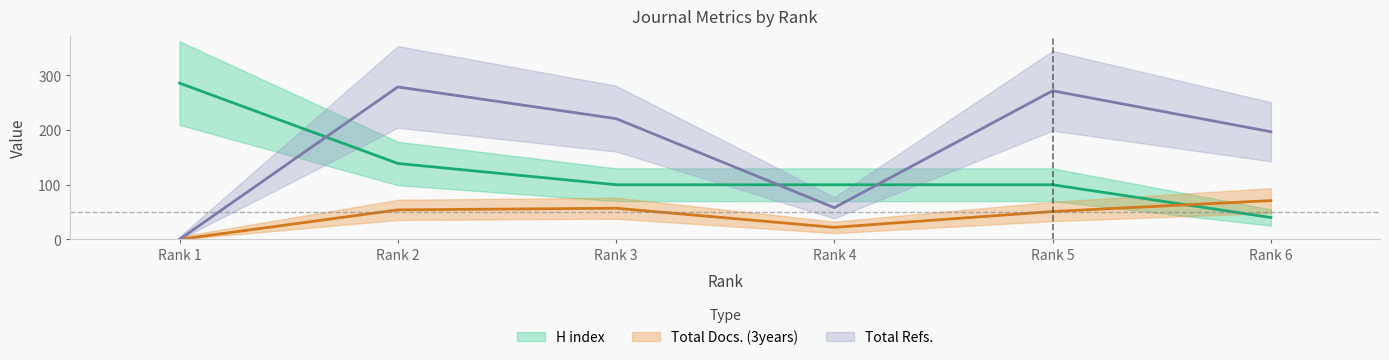

What is the sum of all H index values?

765